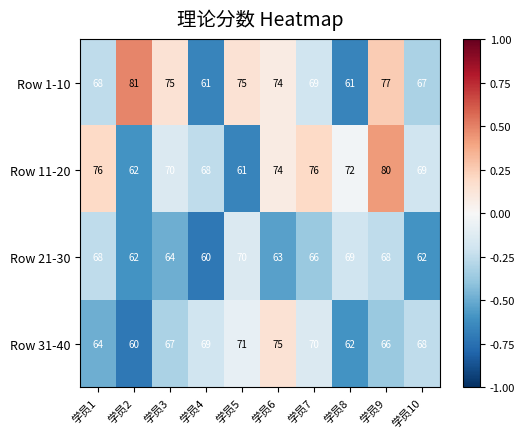

What is the sum of the Row 11-20 values at 学员7 and 学员4?

144